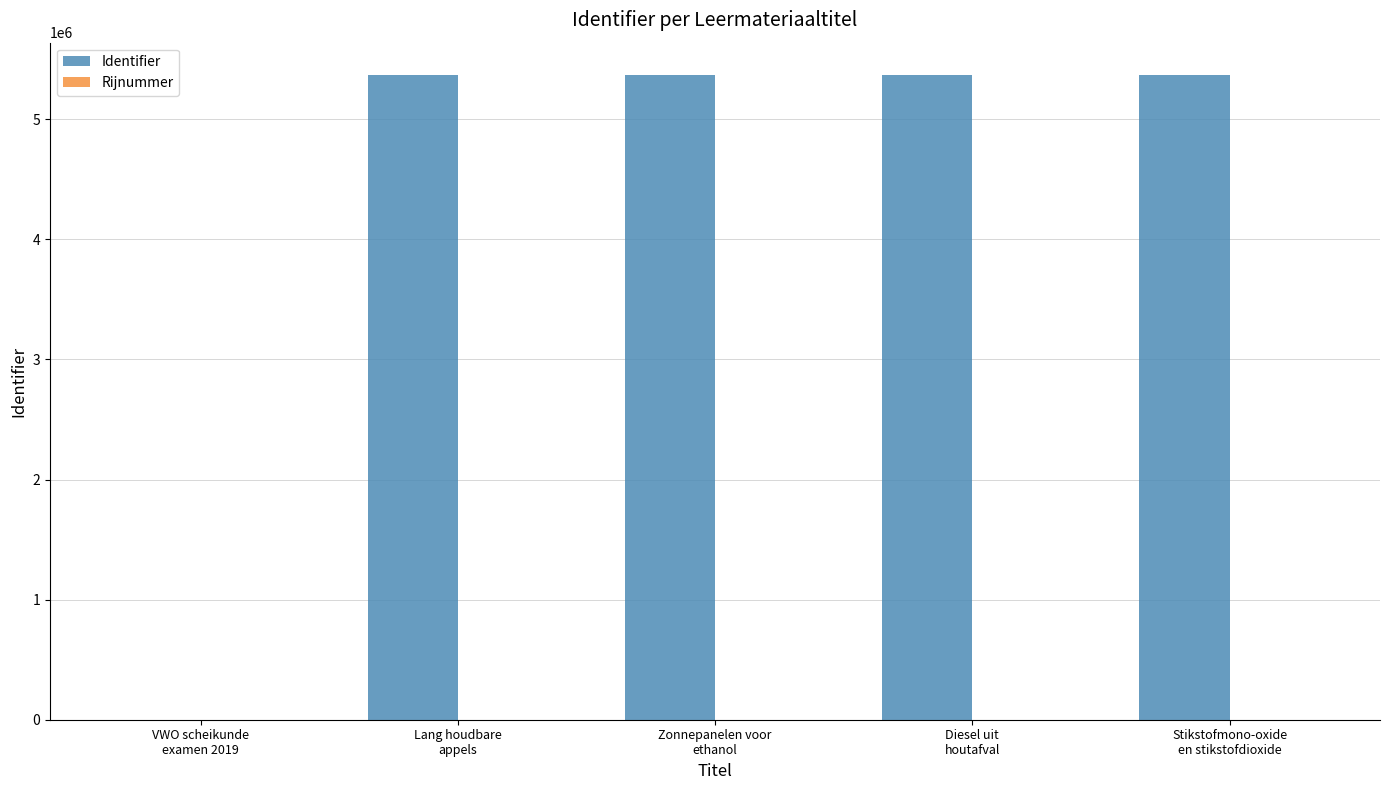

Which series has the widest spread of values?

Identifier